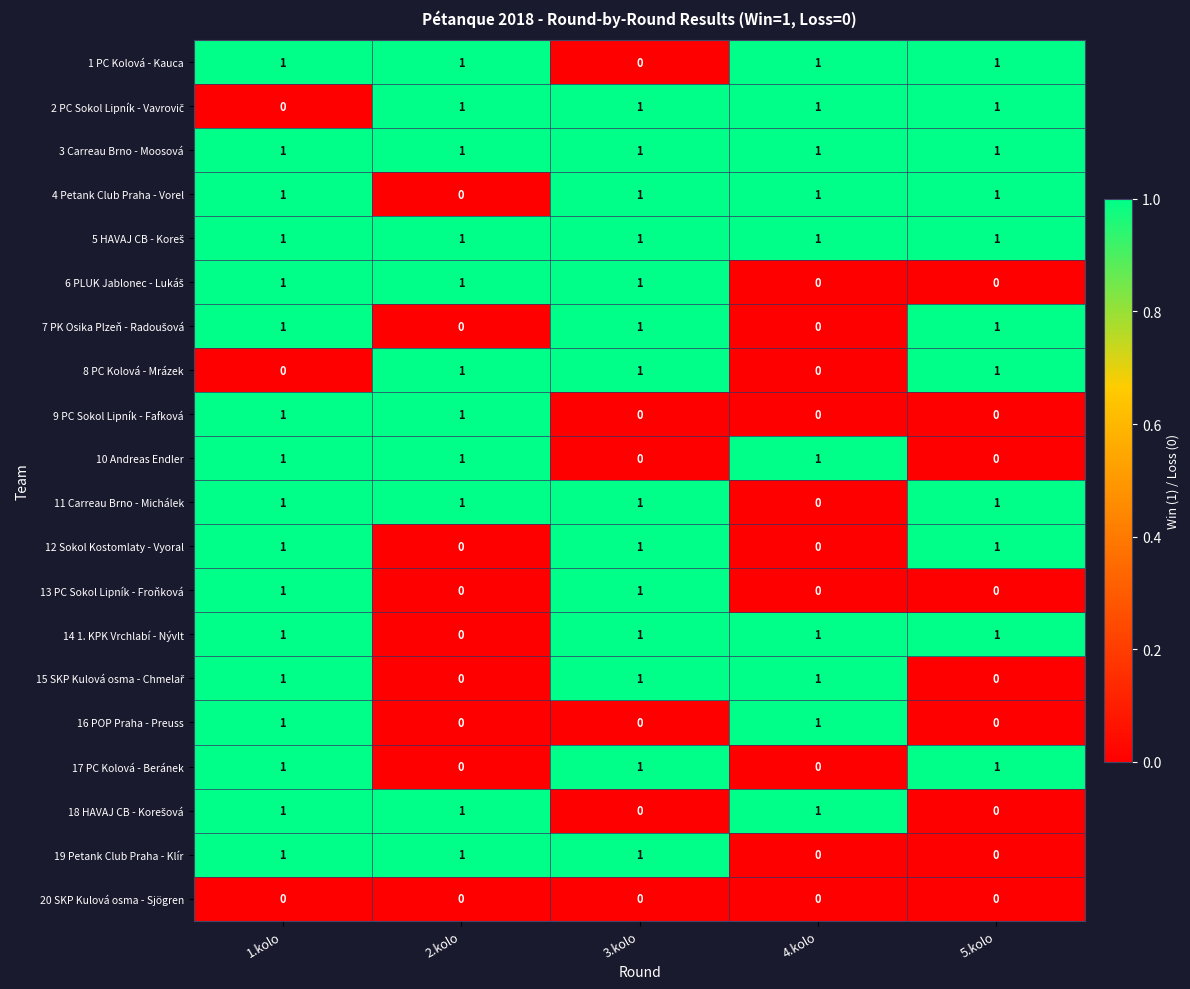

At how many categories does at least one series exceed 0?

5